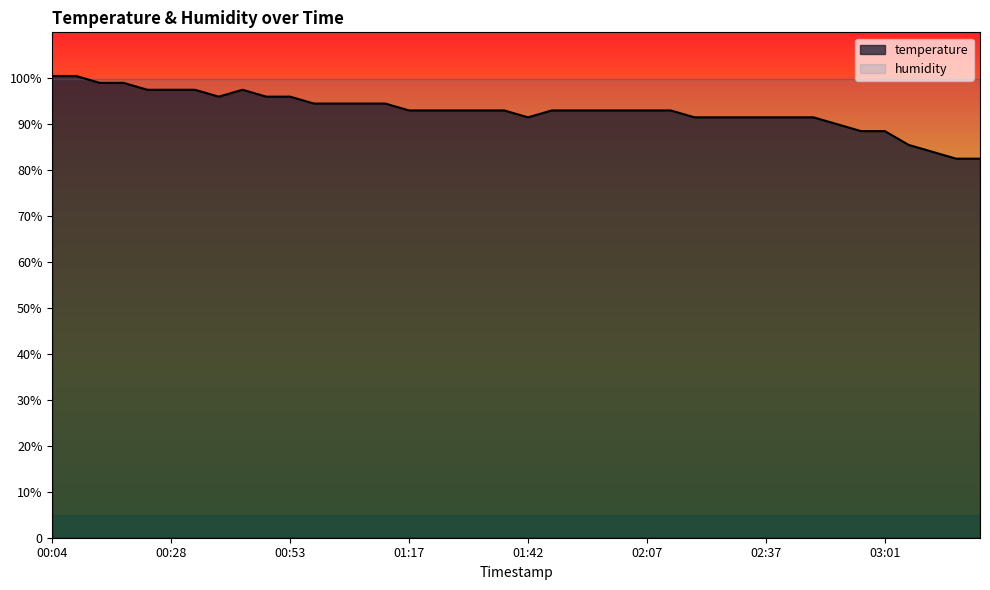

Reading left to right, what are all the values shown in this chart?

00:04=100.5	00:09=100.5	00:14=99.0	00:19=99.0	00:23=97.5	00:28=97.5	00:33=97.5	00:38=96.0	00:43=97.5	00:48=96.0	00:53=96.0	00:58=94.5	01:02=94.5	01:07=94.5	01:12=94.5	01:17=93.0	01:22=93.0	01:27=93.0	01:32=93.0	01:37=93.0	01:42=91.5	01:46=93.0	01:51=93.0	01:56=93.0	02:01=93.0	02:07=93.0	02:17=93.0	02:22=91.5	02:27=91.5	02:32=91.5	02:37=91.5	02:42=91.5	02:47=91.5	02:52=90.0	02:57=88.5	03:01=88.5	03:06=85.5	03:11=84.0	03:16=82.5	03:21=82.5